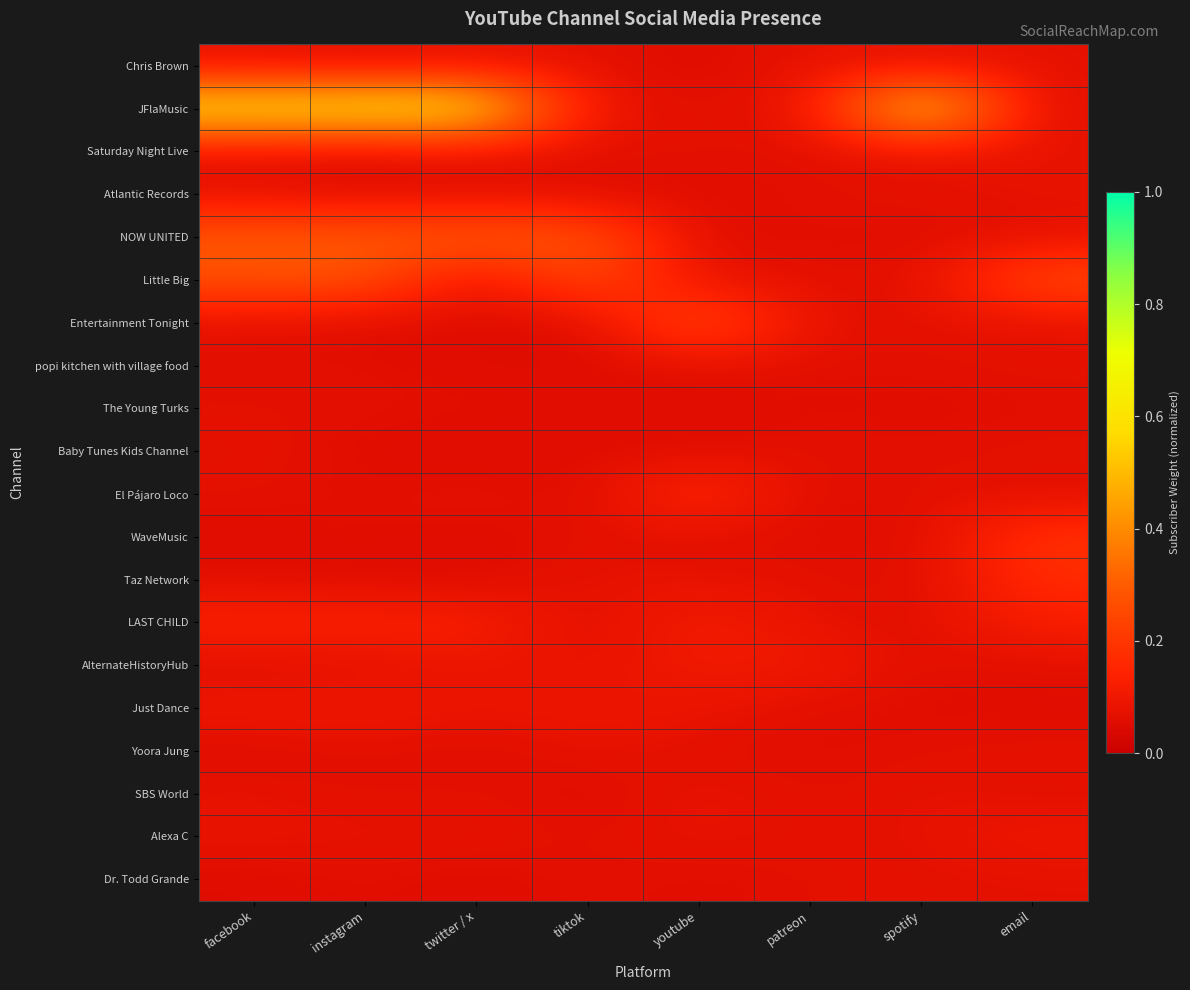

Which series has the largest total across all categories?

JFlaMusic